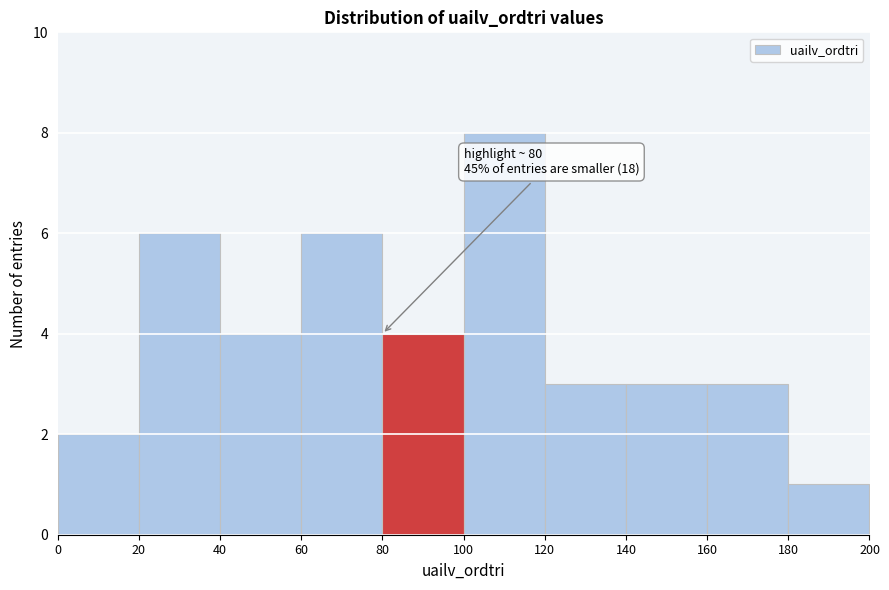

Over which range of the x-axis is the bar tallest?

100 to 120